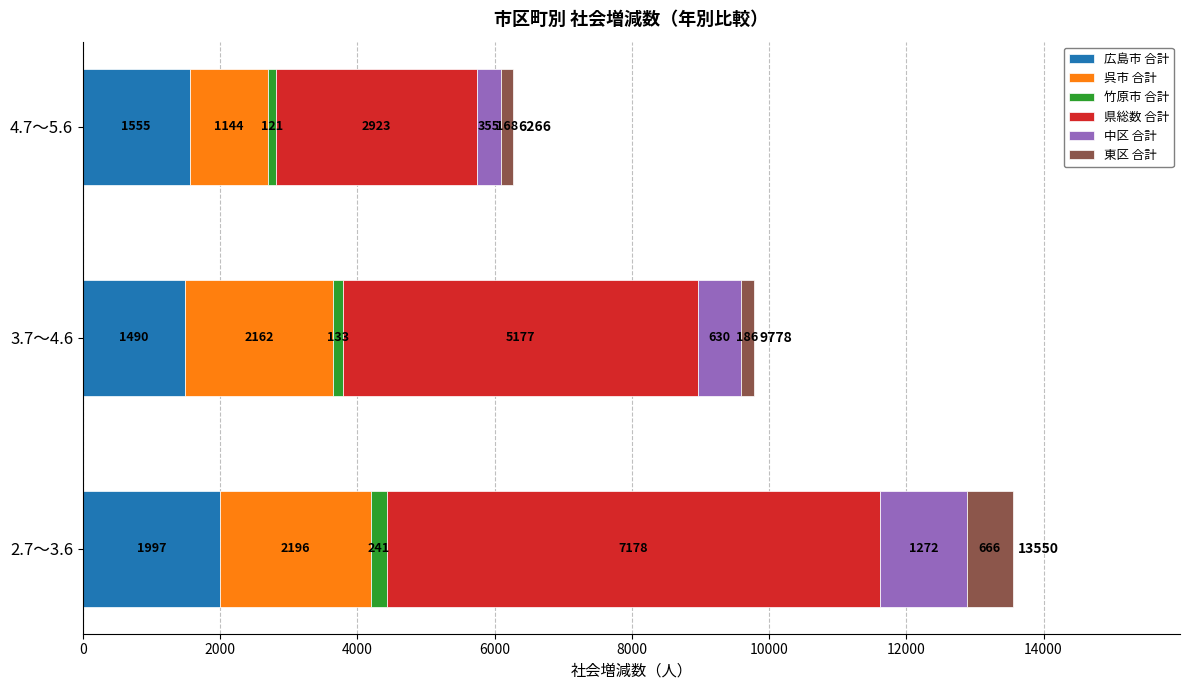

Where is 広島市 合計 nearest to the value 1743?

4.7～5.6